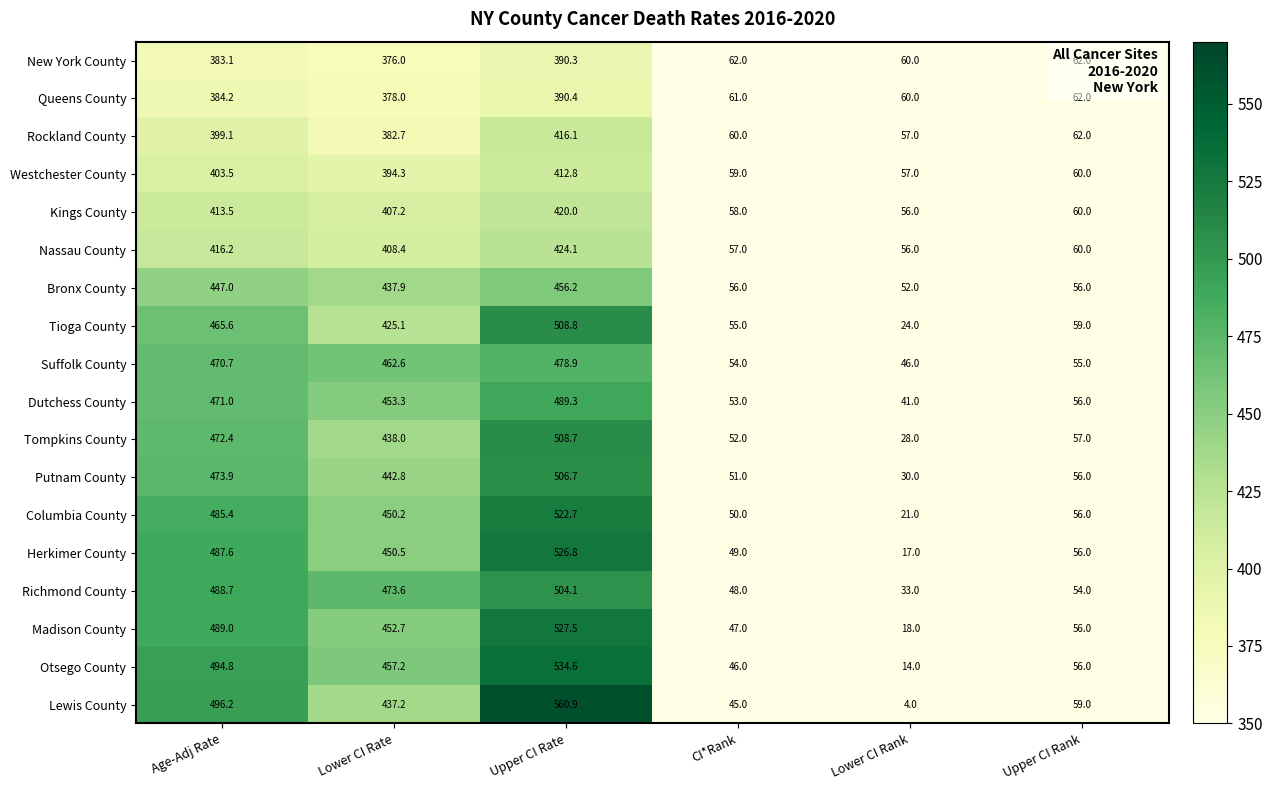

Is it true that Suffolk County equals 35.4 at Upper CI Rank?

False